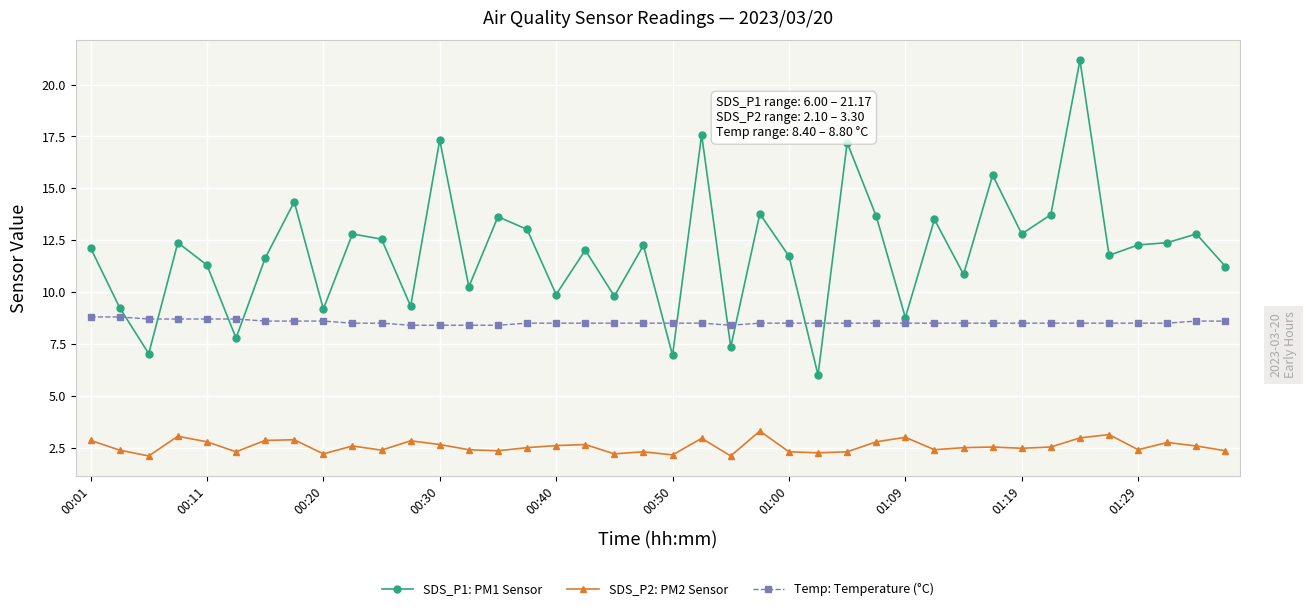

True or false: SDS_P1: PM1 Sensor has more than 1 interior local peaks.

True